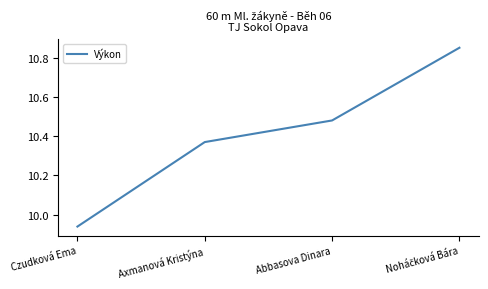

True or false: there are more than 2 points higher than both neighbors.

False